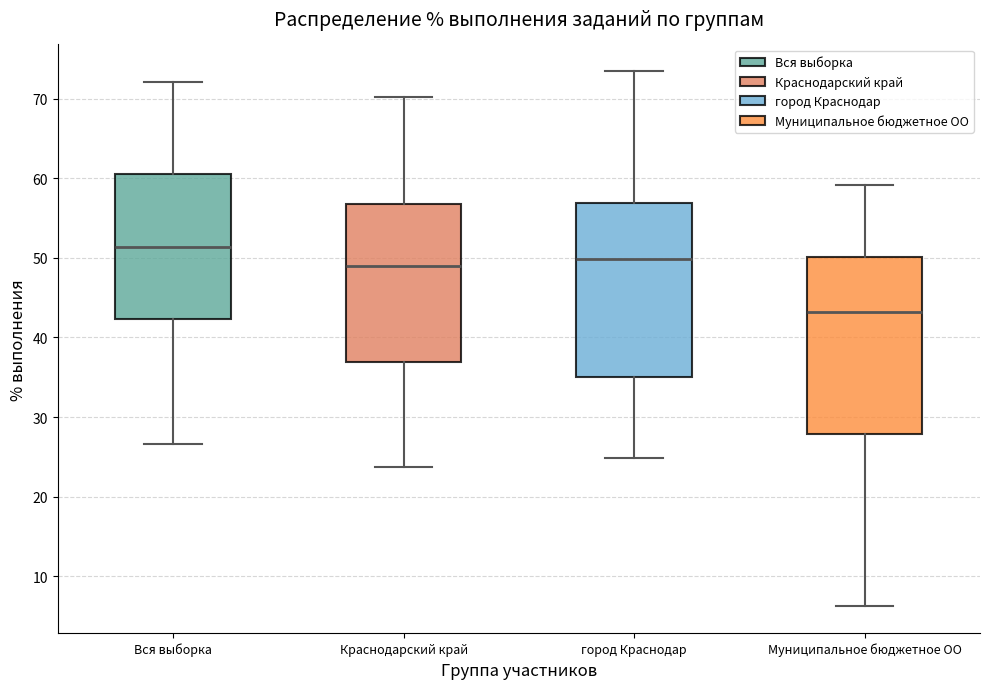

Reading left to right, read every box against the y-axis: the position of its median line, the range the box covers, and the ends of its whiskers. The values are not printed on the chart, so give them approximately, as read against the axis.

Вся выборка: median 51, box 42 to 61, whiskers 27 to 72
Краснодарский край: median 49, box 37 to 57, whiskers 24 to 70
город Краснодар: median 50, box 35 to 57, whiskers 25 to 73
Муниципальное бюджетное ОО: median 43, box 28 to 50, whiskers 6 to 59